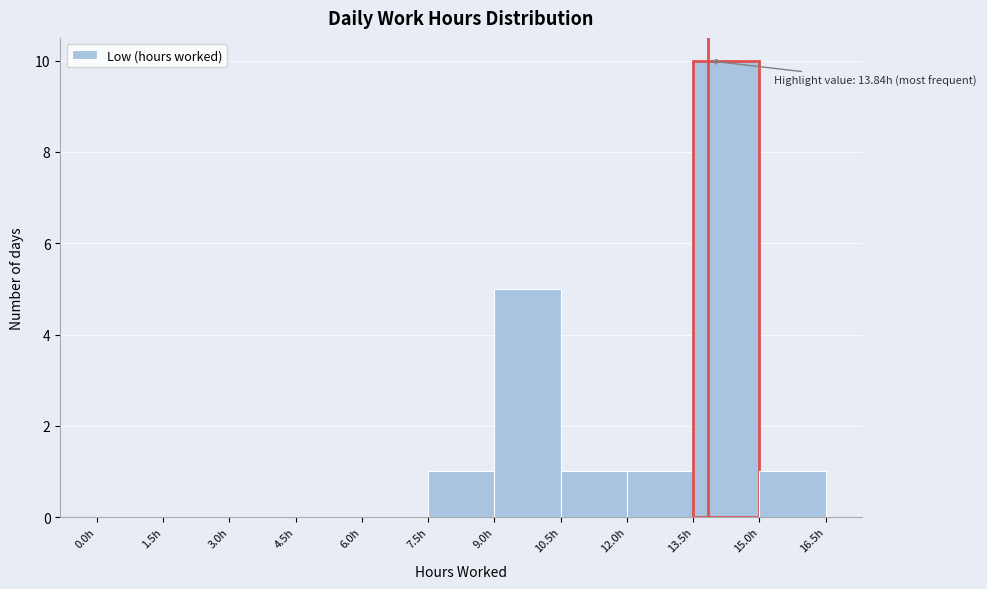

Over which range of the x-axis is the bar tallest?

13.5 to 15.0